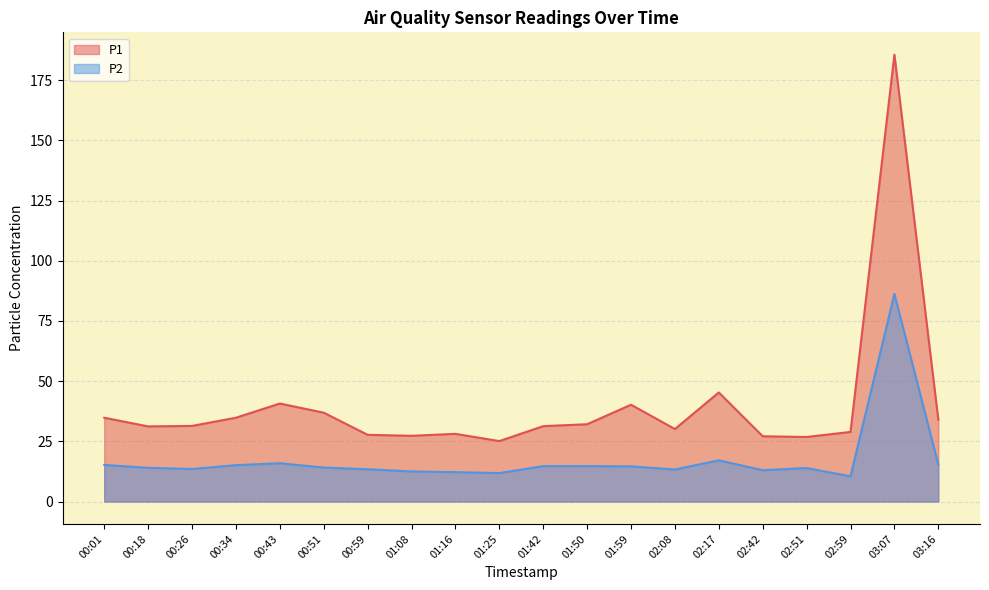

Reading left to right, what are all the values shown in this chart?

P1: 34.8	31.2	31.4	34.8	40.7	36.9	27.7	27.3	28.1	25.1	31.3	32.1	40.2	30.1	45.3	27.1	26.8	28.9	185.6	34.0
P2: 15.2	14.0	13.5	15.1	15.9	14.1	13.4	12.5	12.2	11.8	14.7	14.7	14.6	13.3	17.1	13.0	13.9	10.5	86.2	15.4